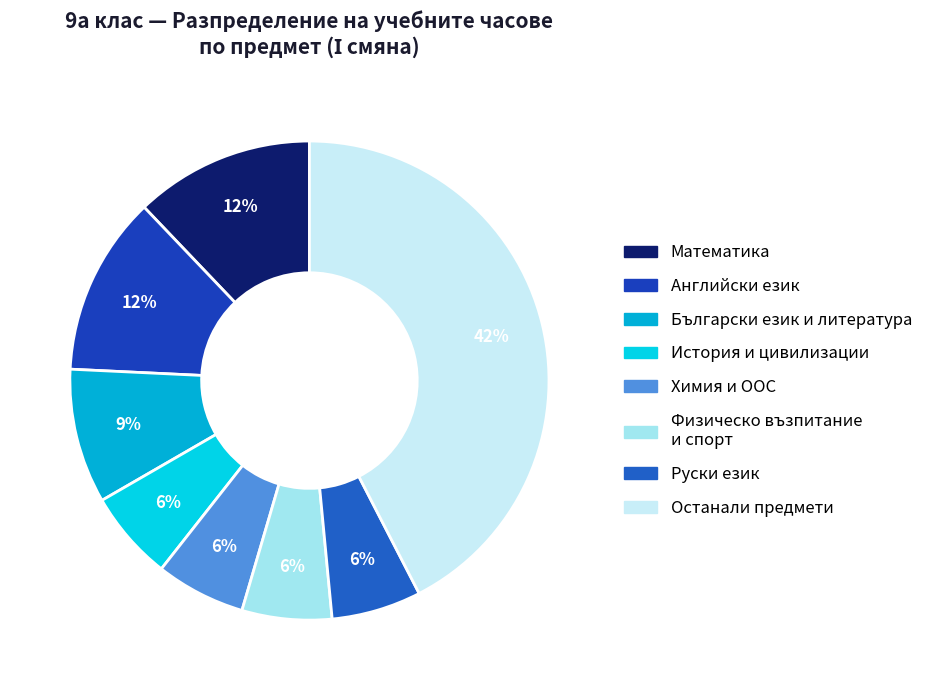

How many slices are in this pie chart?

8